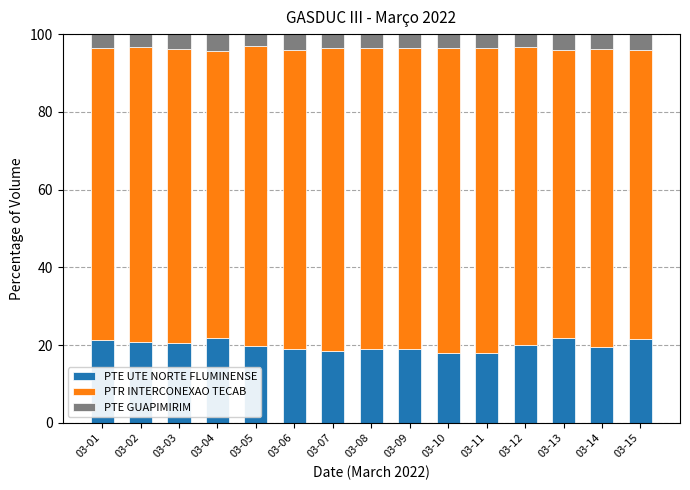

The PTE UTE NORTE FLUMINENSE series shows 8.8 at 03-06. True or false?

False